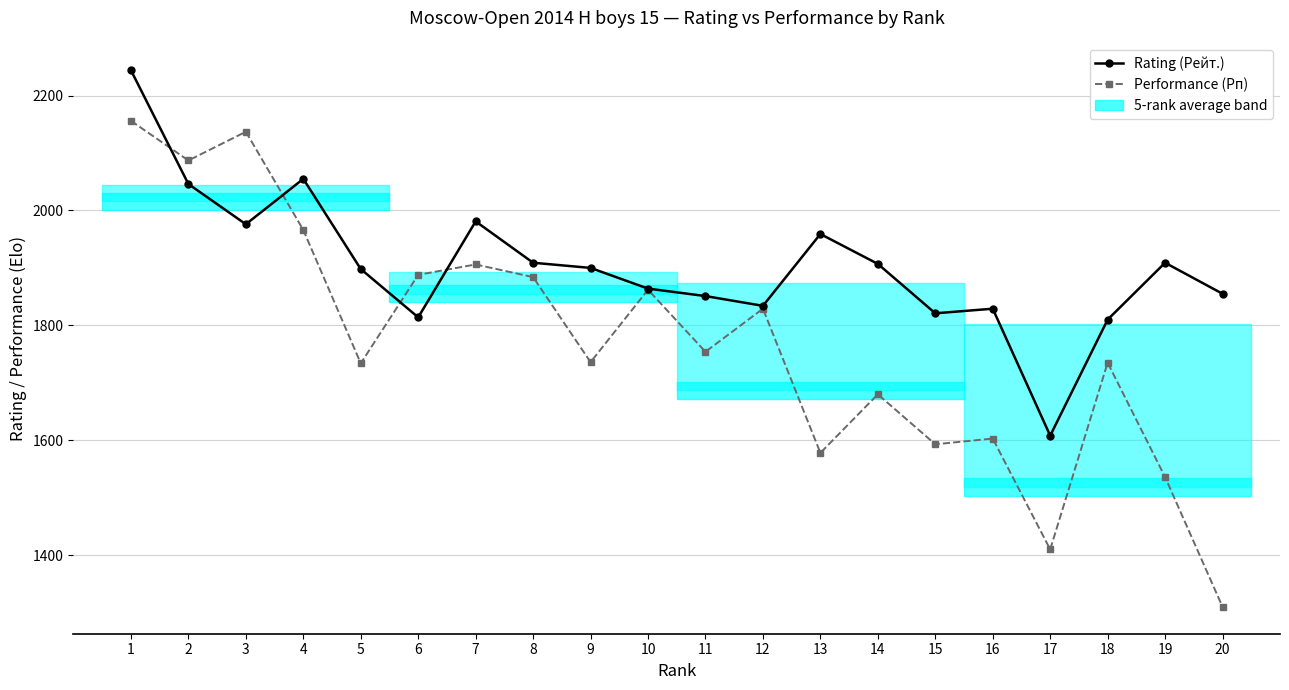

In Performance (Рп), how many points are higher than both neighbors (excluding endpoints)?

7